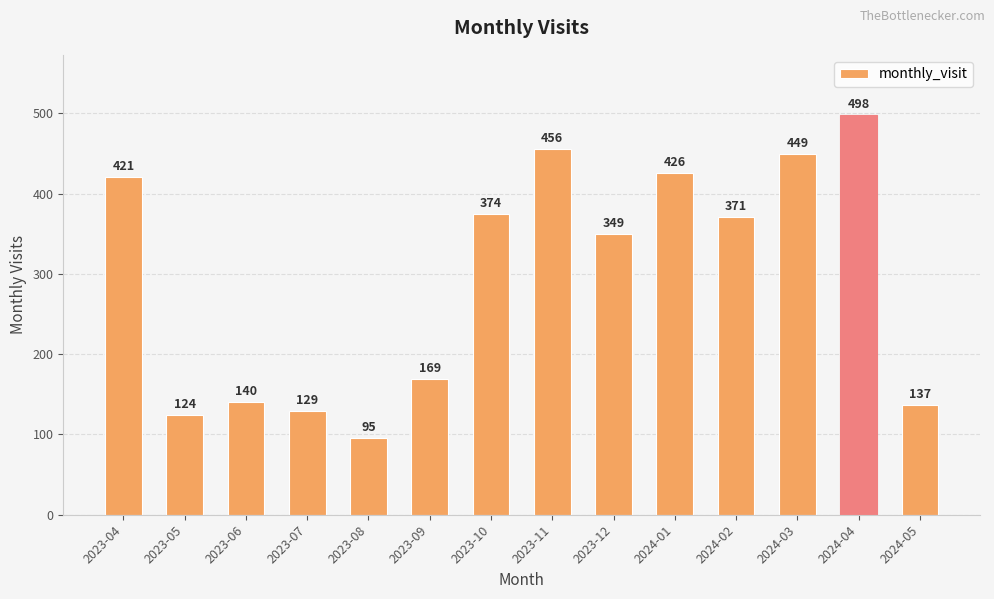

True or false: the data shows 374 at 2023-10.

True